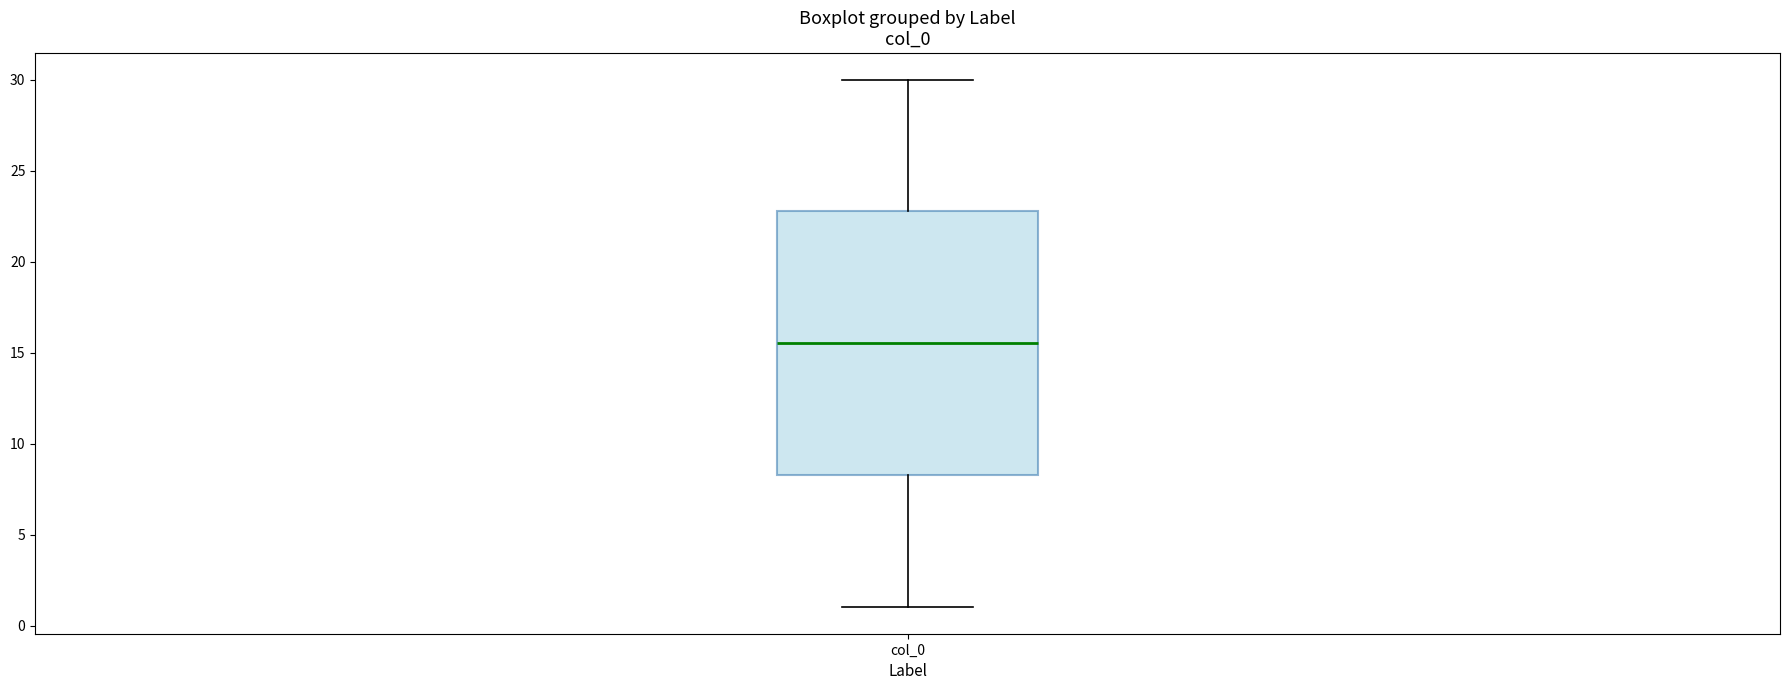

Read this box plot against the y-axis: the position of the median line, the range covered by the box, and the ends of both whiskers. The values are not printed on the chart, so give them approximately, as read against the axis.

median 15.5, box 8.5 to 23.0, whiskers 1.0 to 30.0